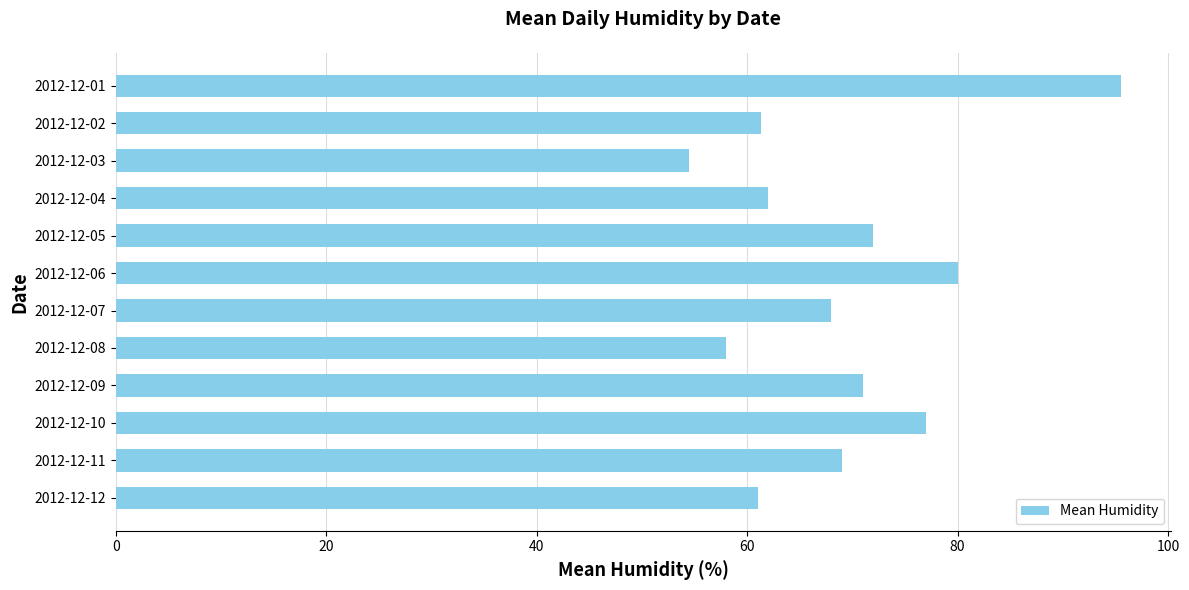

What is the change in value from 2012-12-11 to 2012-12-12?

-8.0